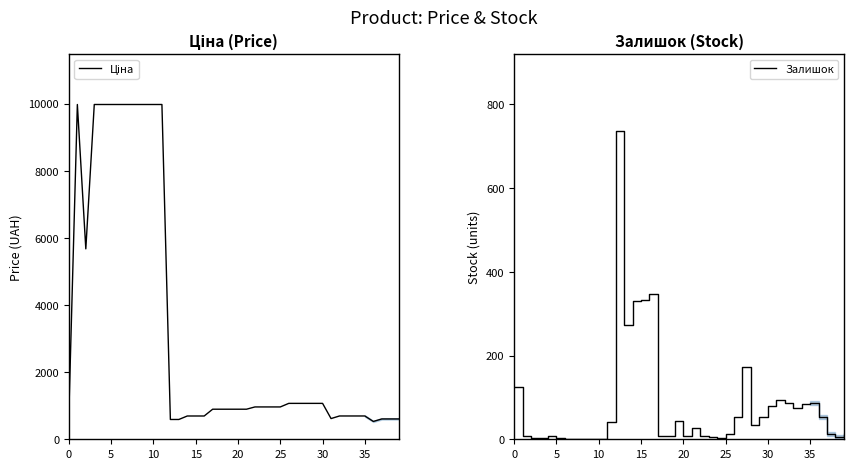

Rank the series at 19 from highest to lowest value.

Ціна, Залишок